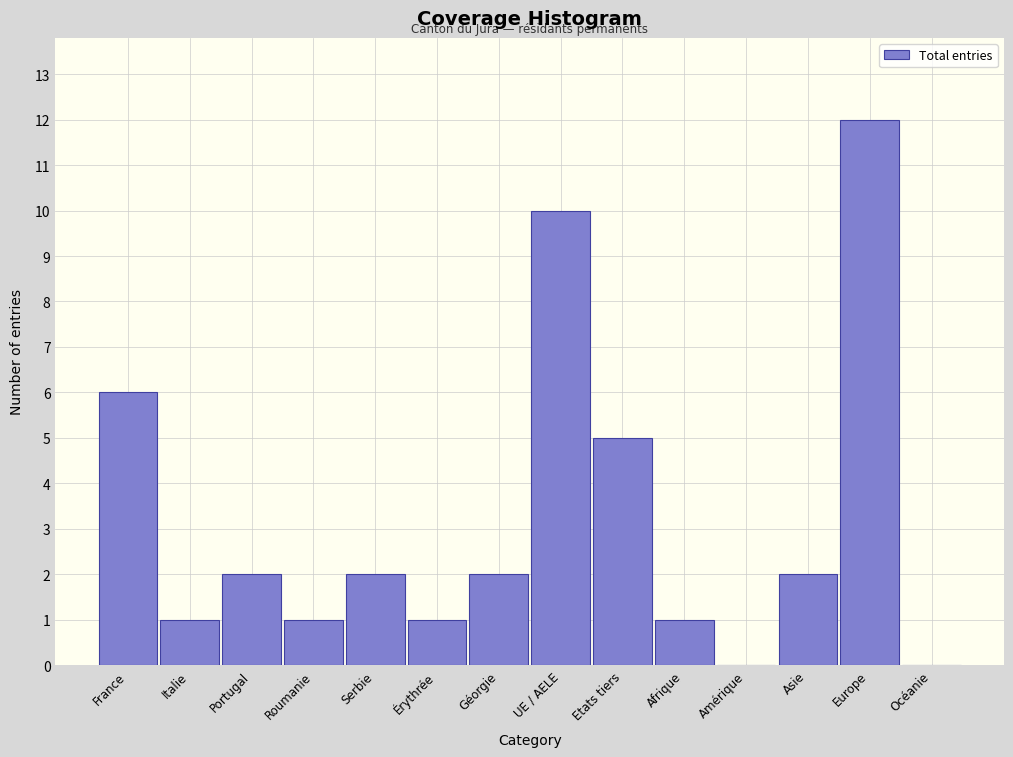

Reading left to right, what are all the values shown in this chart?

France=6	Italie=1	Portugal=2	Roumanie=1	Serbie=2	Érythrée=1	Géorgie=2	UE / AELE=10	Etats tiers=5	Afrique=1	Amérique=0	Asie=2	Europe=12	Océanie=0